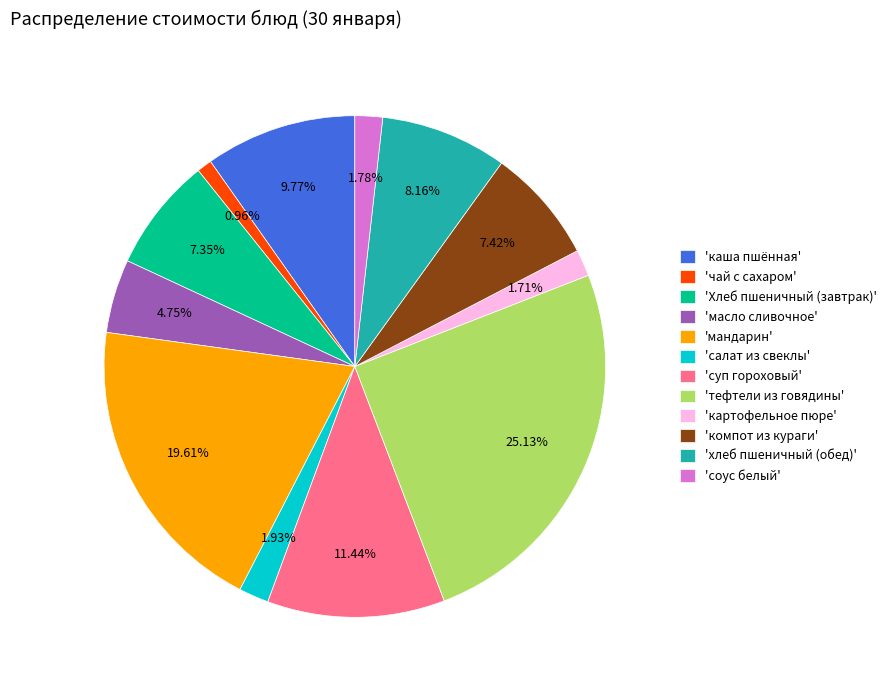

Is the sum of 'каша пшённая' and 'чай с сахаром' greater than half?

No